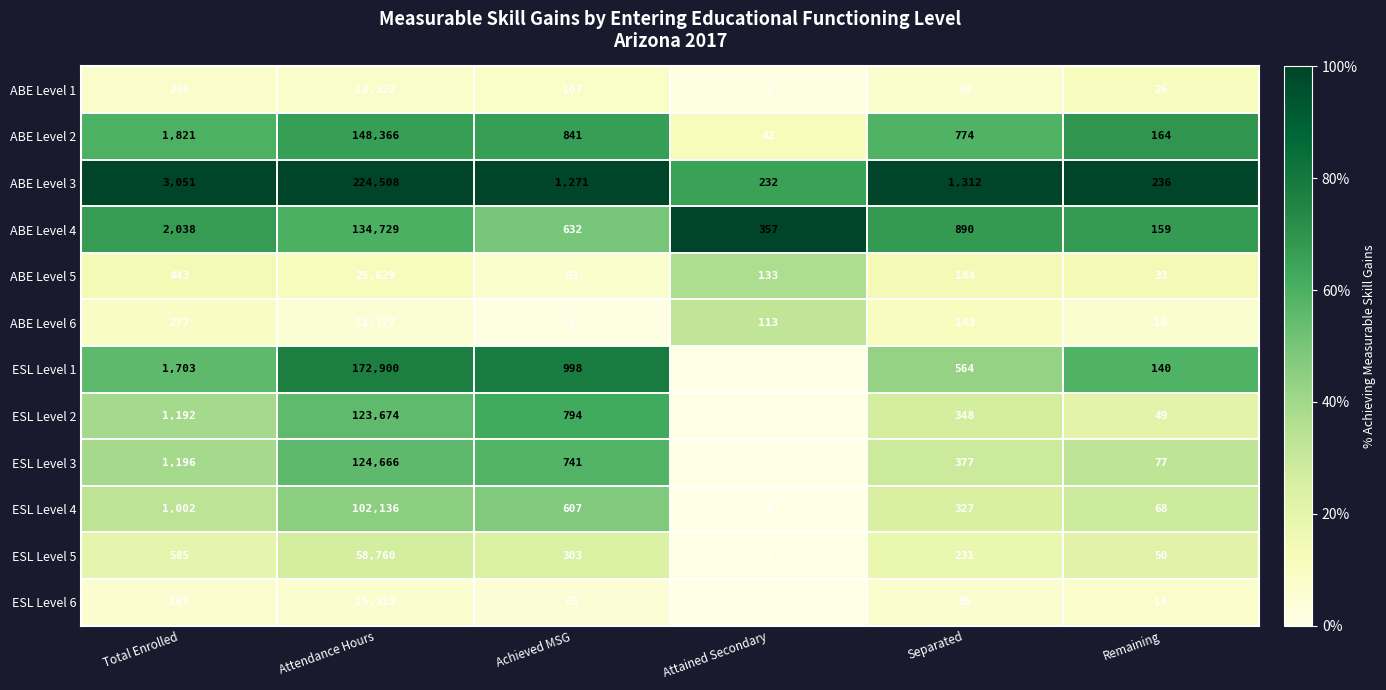

Which series has the largest total across all categories?

ABE Level 3